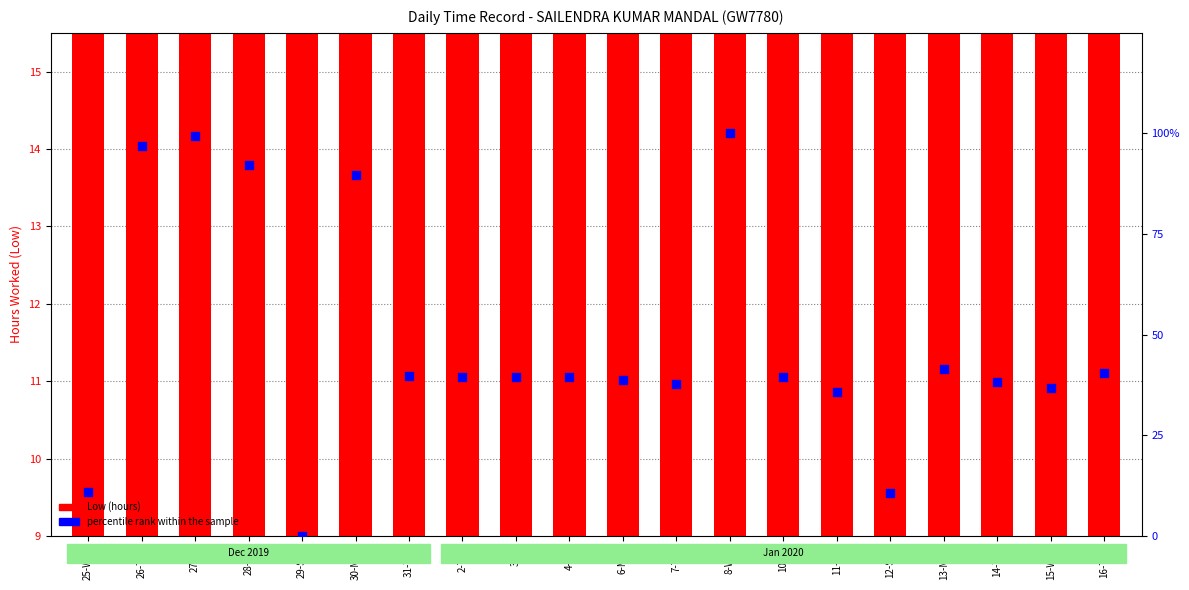

What are all the series names shown in the legend?

Low (hours), percentile rank within the sample